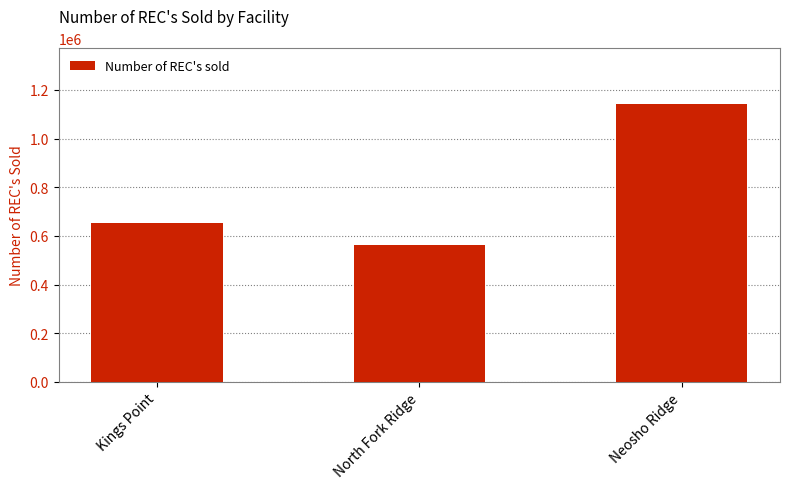

What is the ratio of the value at Neosho Ridge to the value at North Fork Ridge?

2.0